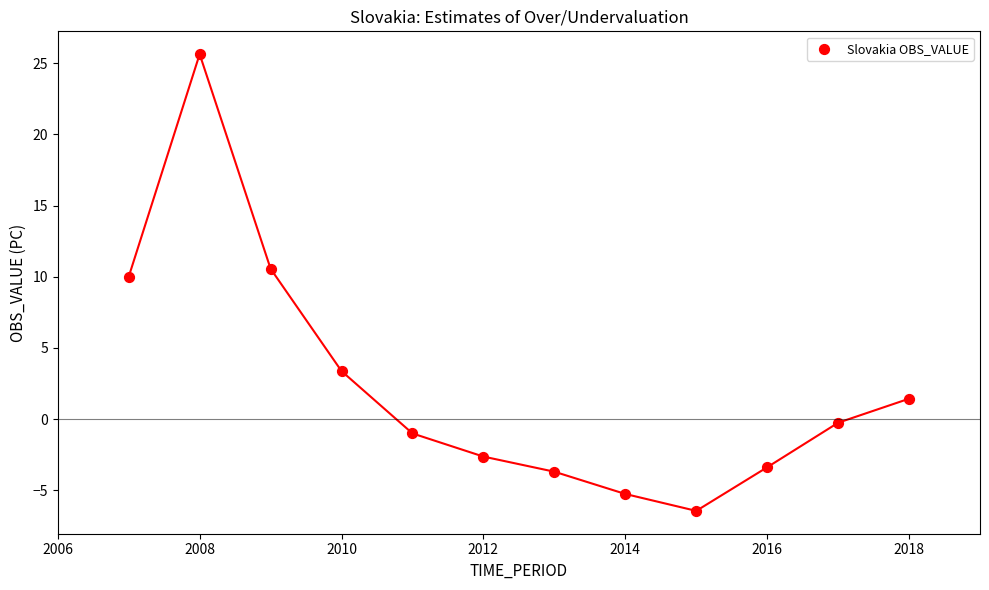

What Y value in the scatter plot is closest to 9?

10.0